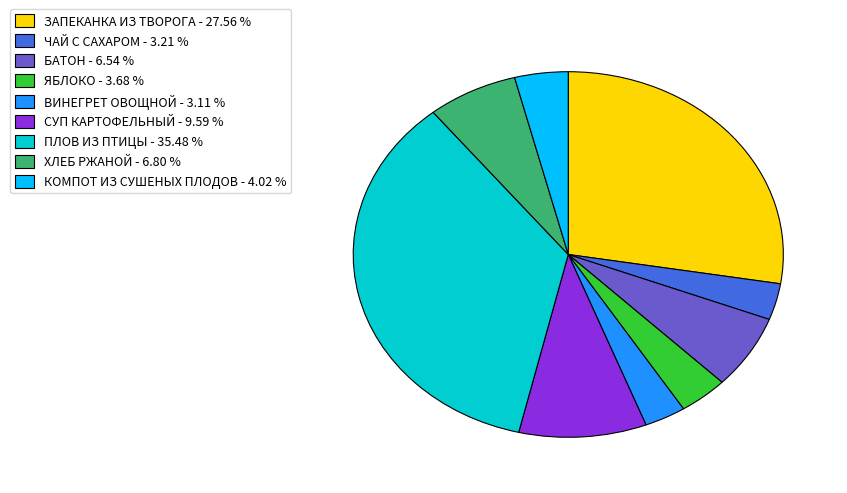

What is the ratio of the value at ХЛЕБ РЖАНОЙ - 6.80 % to the value at СУП КАРТОФЕЛЬНЫЙ - 9.59 %?

0.7